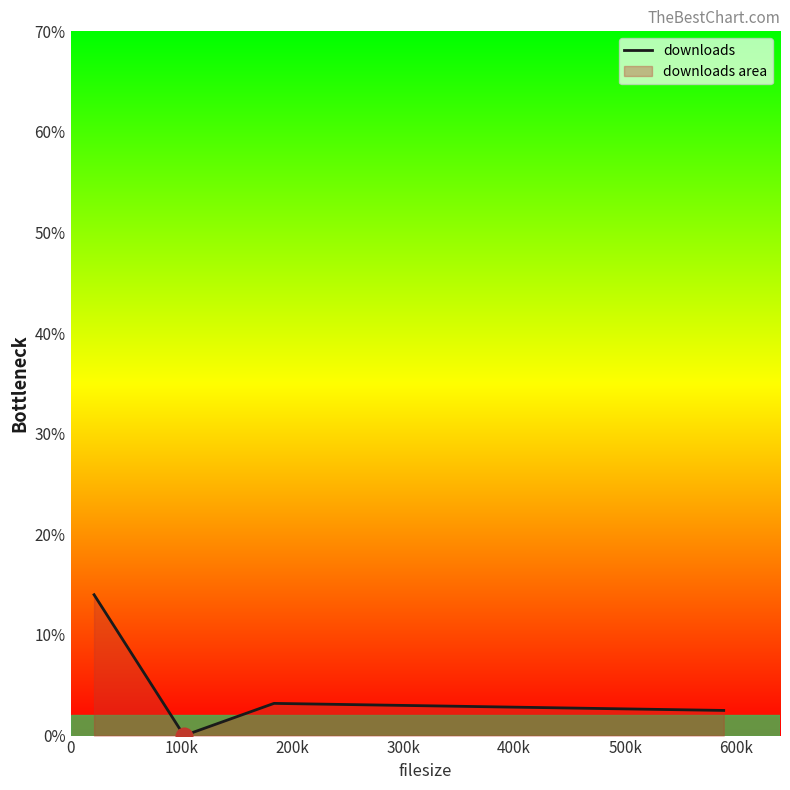

What is the maximum value shown in the chart?

14.0